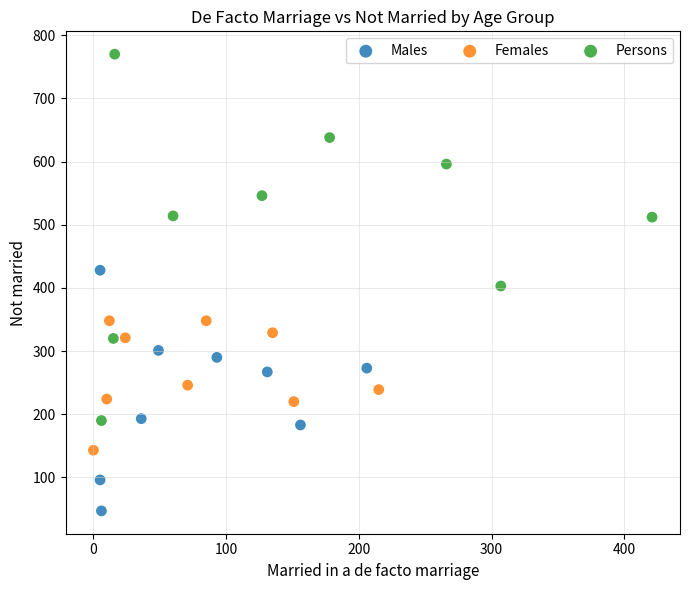

Which series contains the lowest Y value?

Males